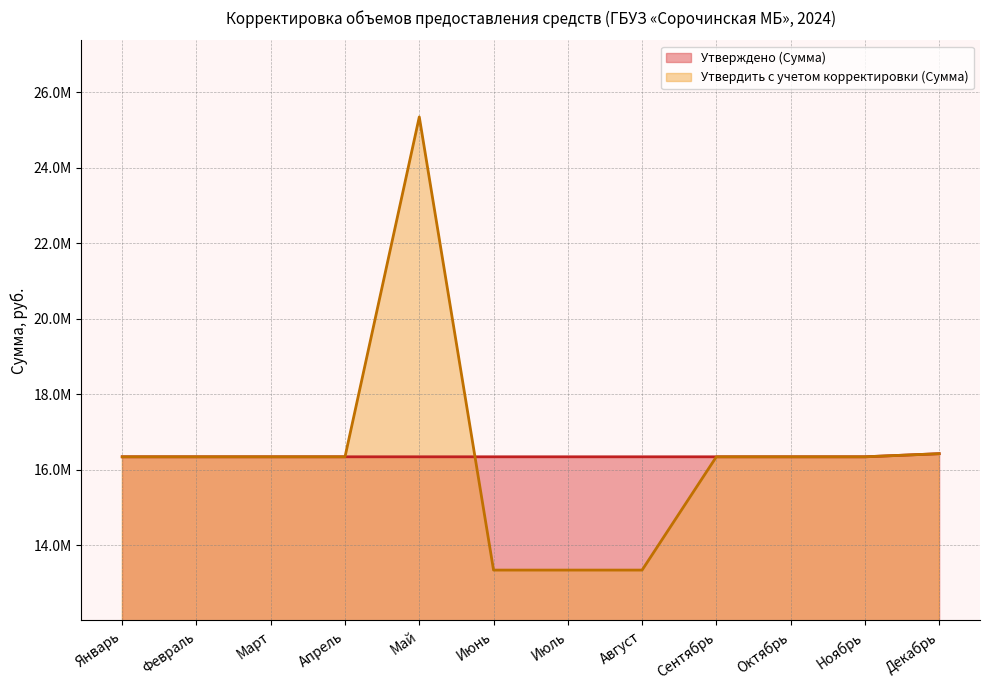

True or false: Утвердить с учетом корректировки (Сумма) and Утверждено (Сумма) cross at least once.

True